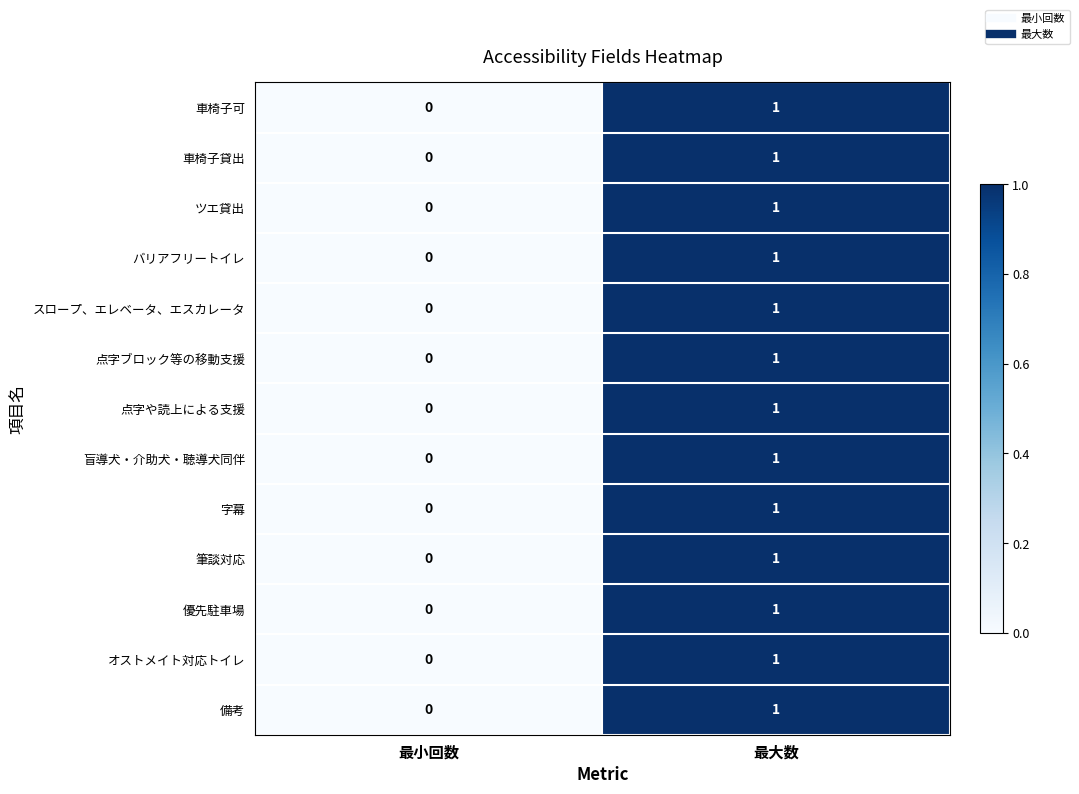

Rank the categories by 字幕 value from lowest to highest.

最小回数, 最大数